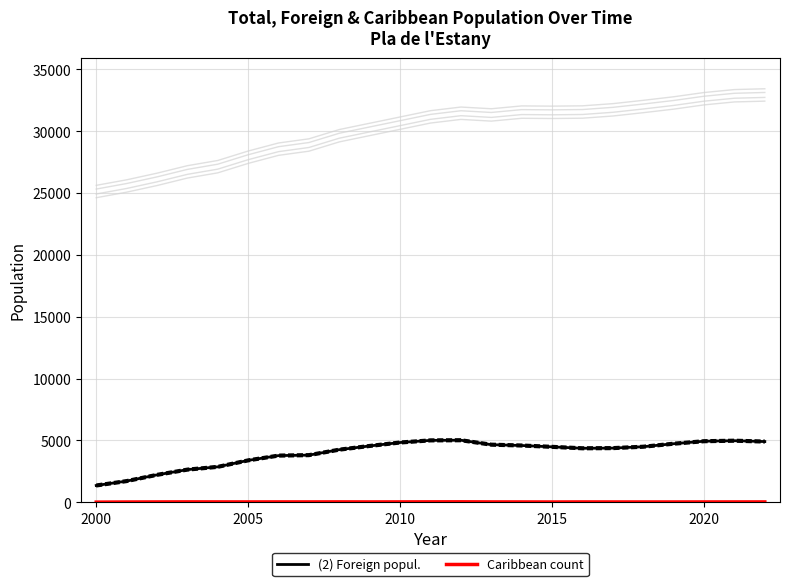

Is it true that (2) Foreign popul. equals 1273 at 2020?

False